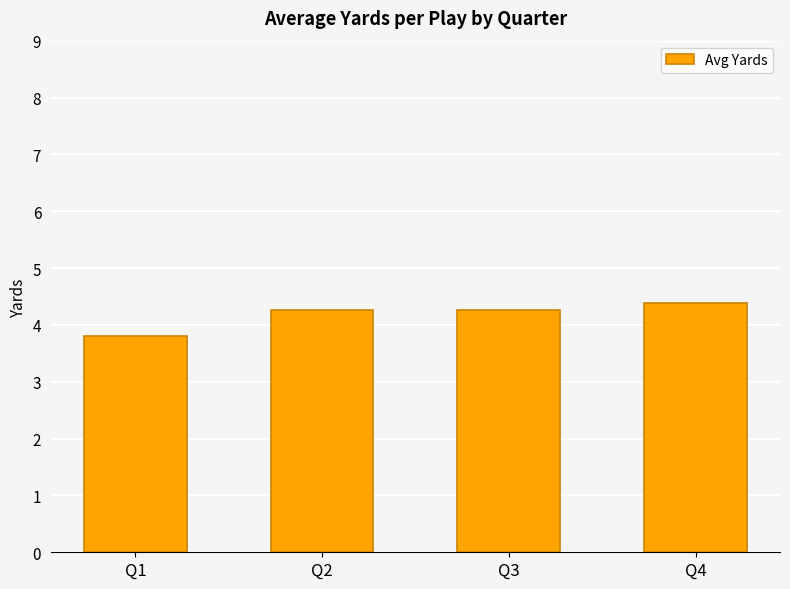

Which label corresponds to the largest value in the chart?

Q4